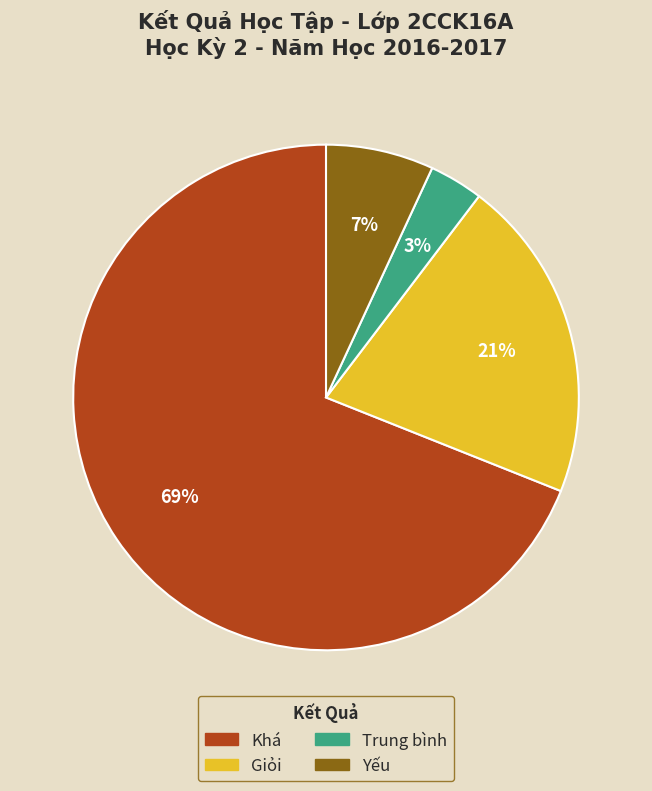

To the nearest percent, what portion does Khá represent?

69%